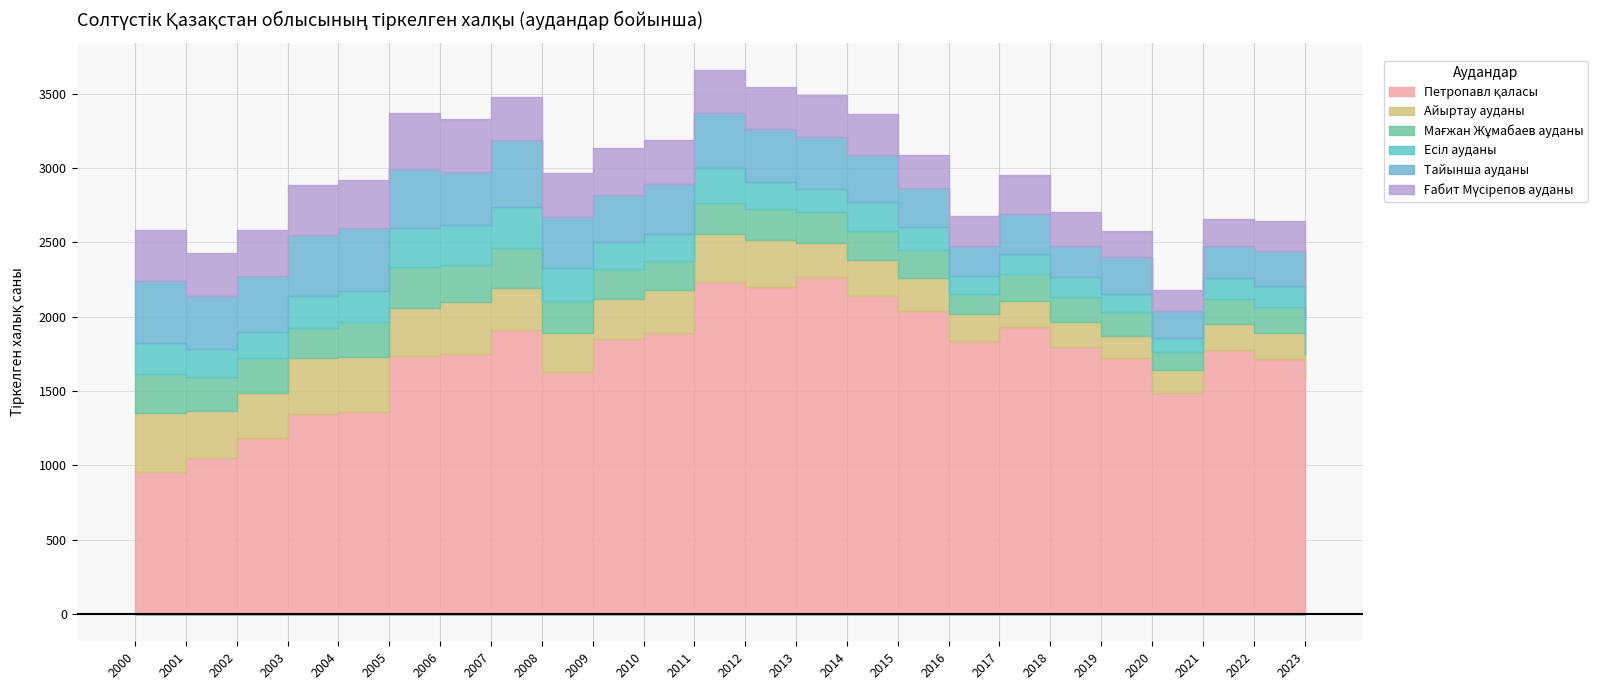

The Мағжан Жұмабаев ауданы series shows 154 at 2002. True or false?

False